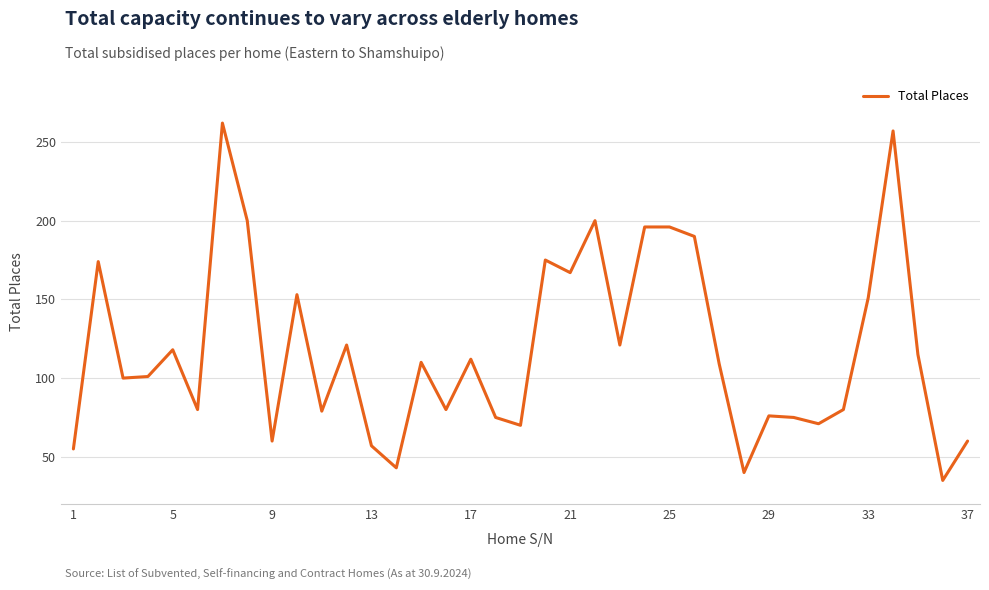

What is the difference between the maximum and minimum values?

227